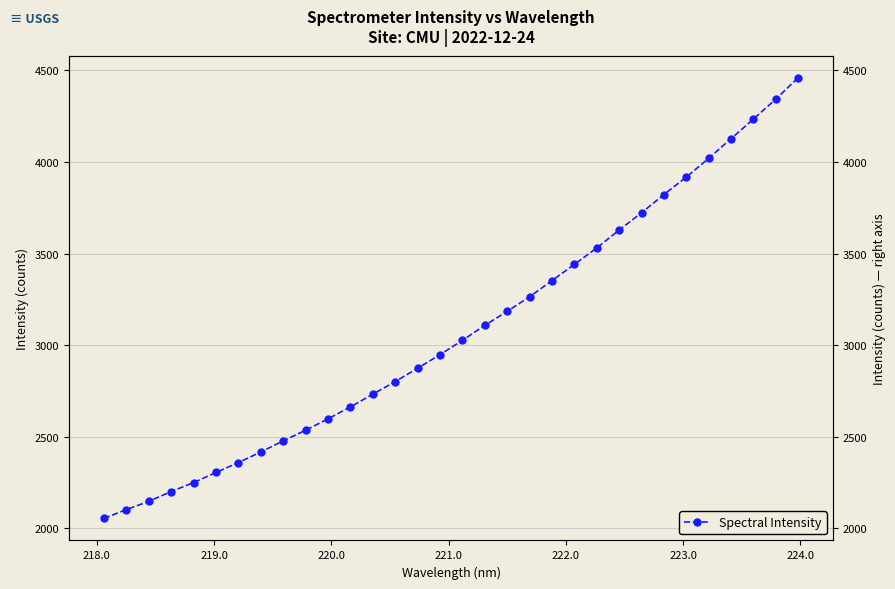

What is the value of the 1st point from the left?

2054.4